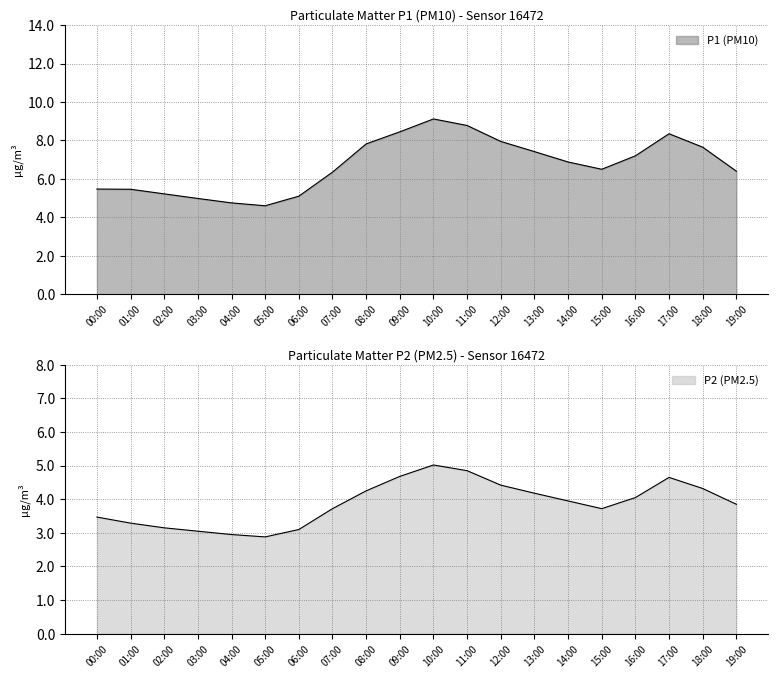

What is the value of the P1 point at the 19th from the left?

7.7